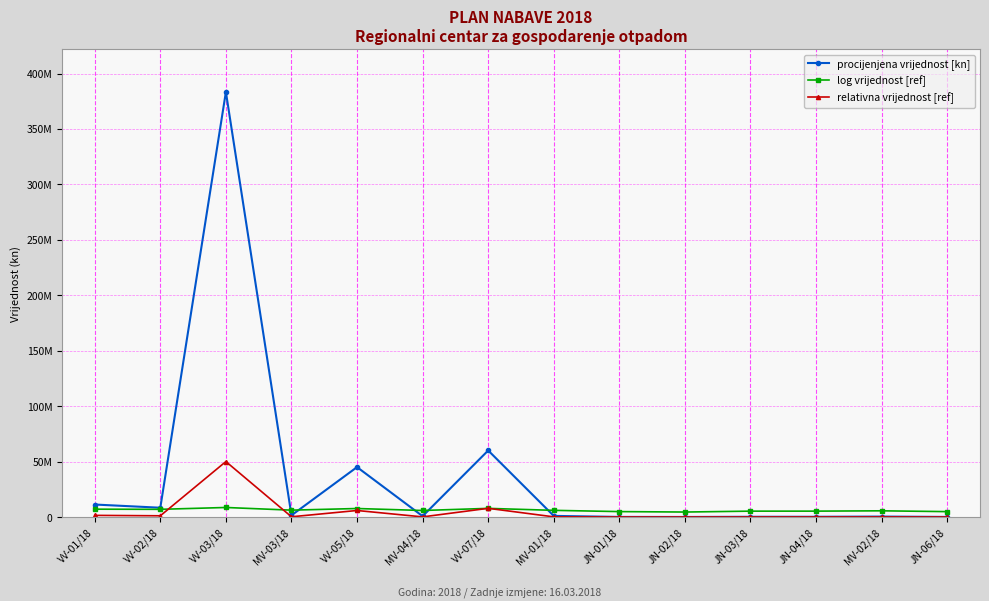

What is the label of the 6th point from the left?

MV-04/18